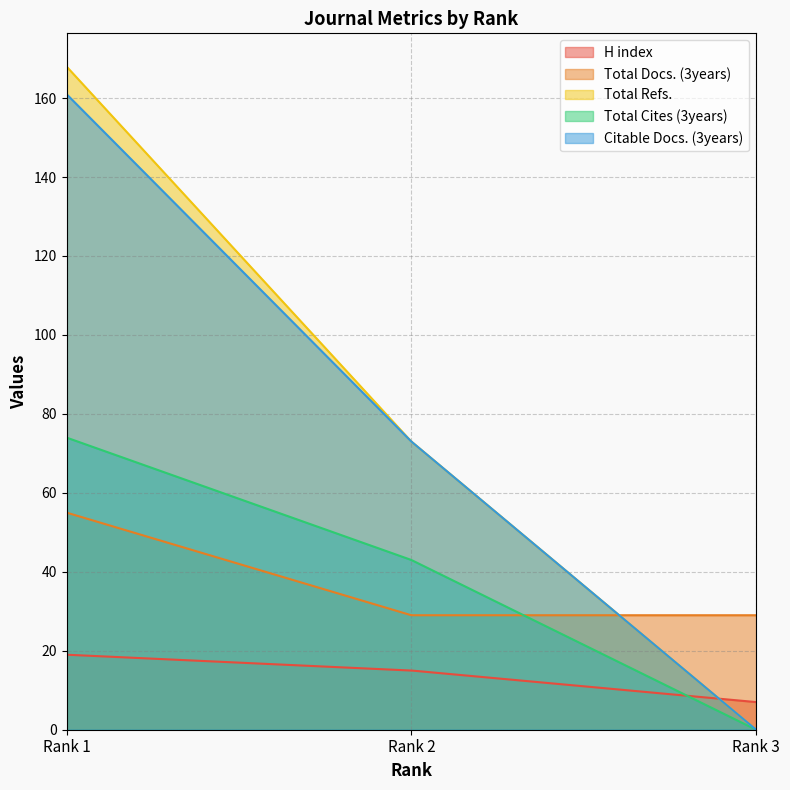

How many values in Citable Docs. (3years) are above zero?

2